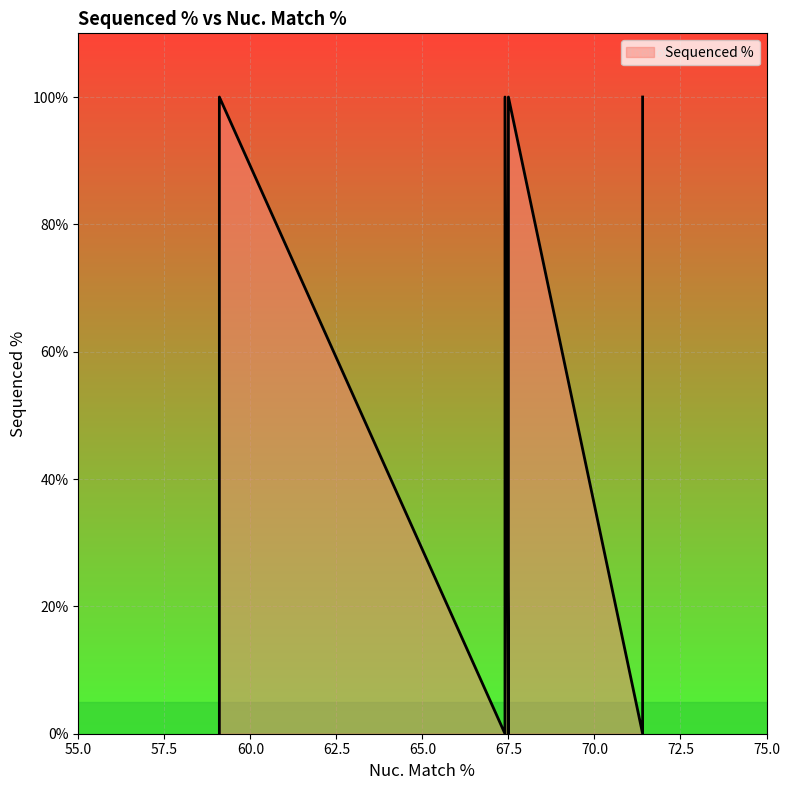

What is the sum of all values?

465.8